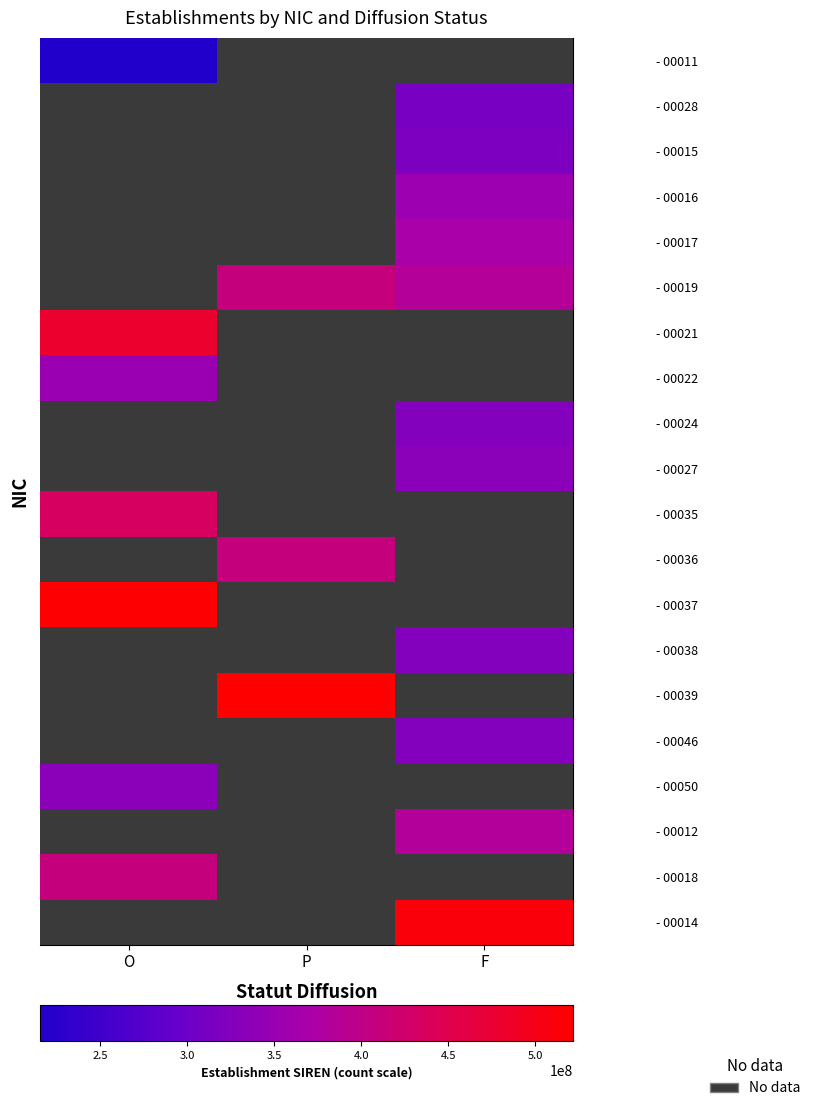

Reading right to left, transcribe all the data shown in this chart.

- 00011: F=0	P=0	O=215700568
- 00028: F=312206212	P=0	O=0
- 00015: F=319630984	P=0	O=0
- 00016: F=354041709	P=0	O=0
- 00017: F=367704582	P=0	O=0
- 00019: F=384405155	P=408407708	O=0
- 00021: F=0	P=0	O=480780899
- 00022: F=0	P=0	O=351934765
- 00024: F=324666171	P=0	O=0
- 00027: F=335202149	P=0	O=0
- 00035: F=0	P=0	O=435257225
- 00036: F=0	P=408407708	O=0
- 00037: F=0	P=0	O=518318639
- 00038: F=324506245	P=0	O=0
- 00039: F=0	P=521665885	O=0
- 00046: F=324506245	P=0	O=0
- 00050: F=0	P=0	O=335202149
- 00012: F=382914737	P=0	O=0
- 00018: F=0	P=0	O=408858264
- 00014: F=511180770	P=0	O=0